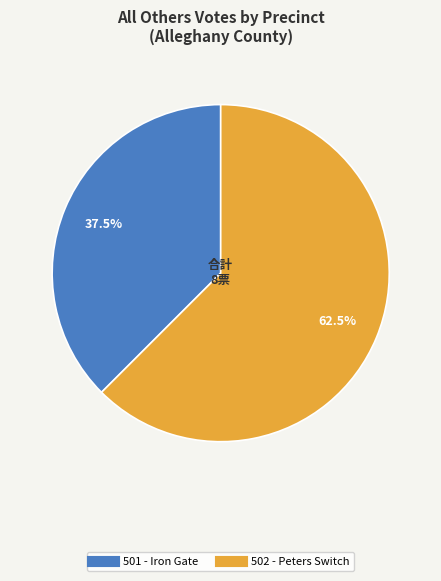

Is there any slice that represents more than half of the pie?

Yes